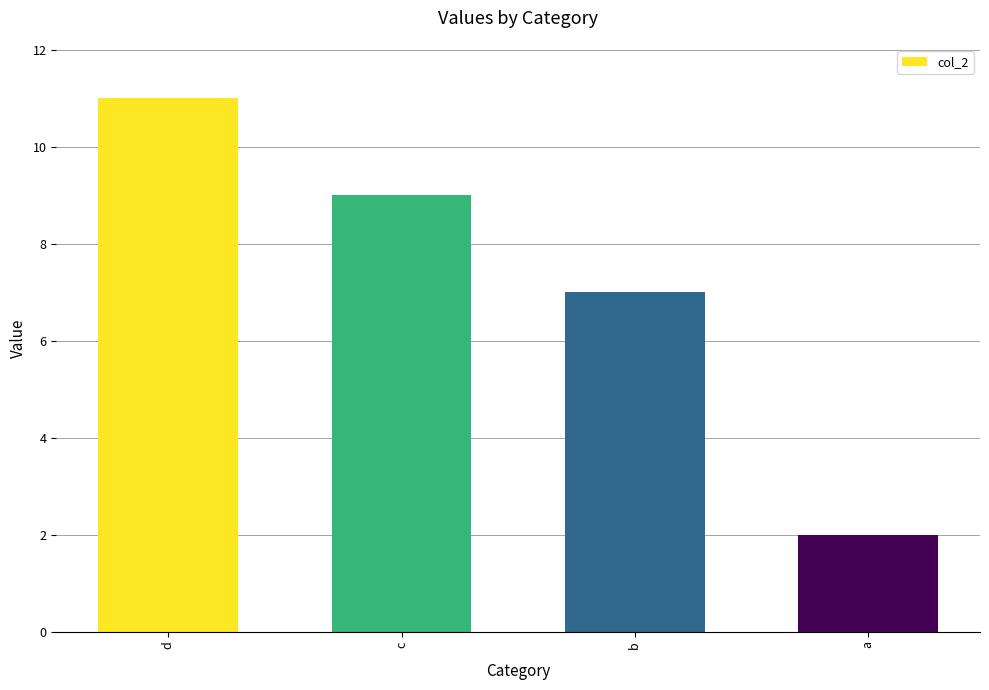

What is the value of the 4th bar from the left?

2